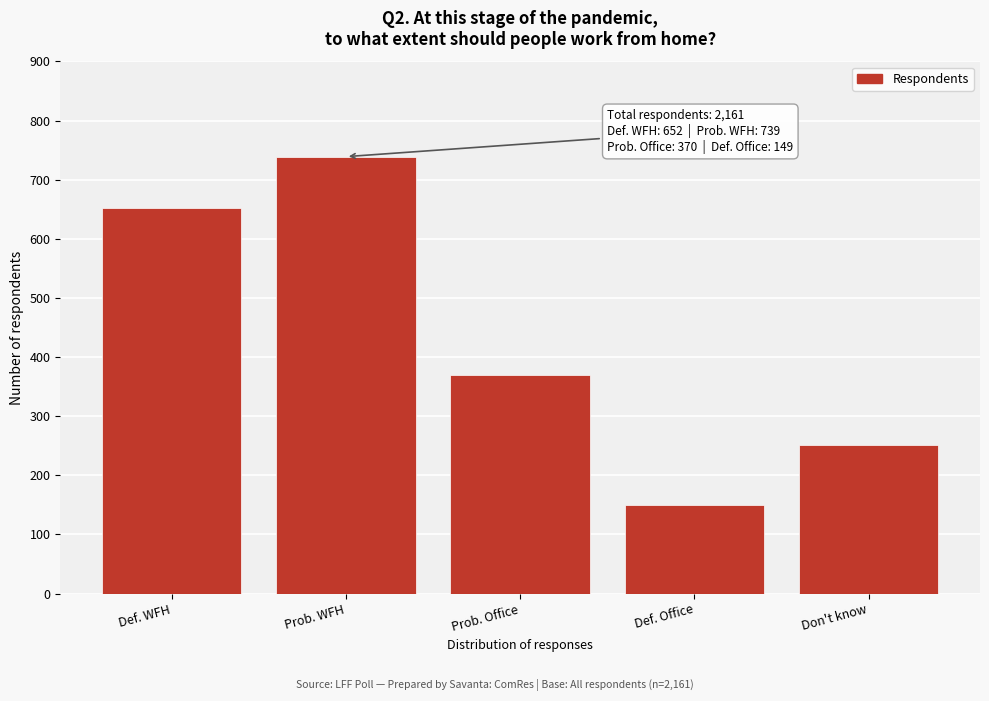

Reading left to right, extract all data points from this chart.

Def. WFH=652	Prob. WFH=739	Prob. Office=370	Def. Office=149	Don't know=252